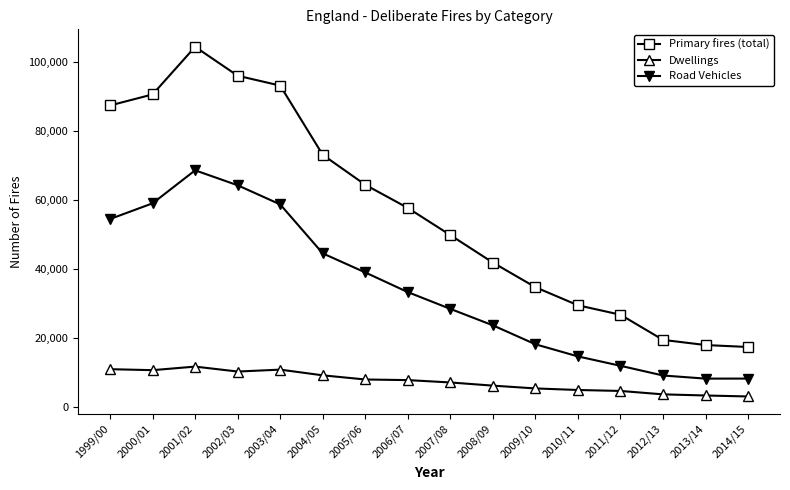

What is the approximate value of Primary fires (total) at 2000/01?

90652